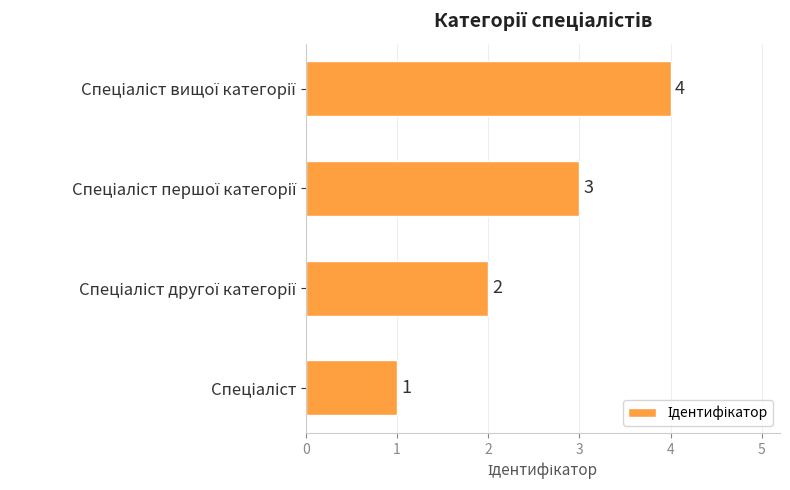

How many values are between 2 and 4?

3